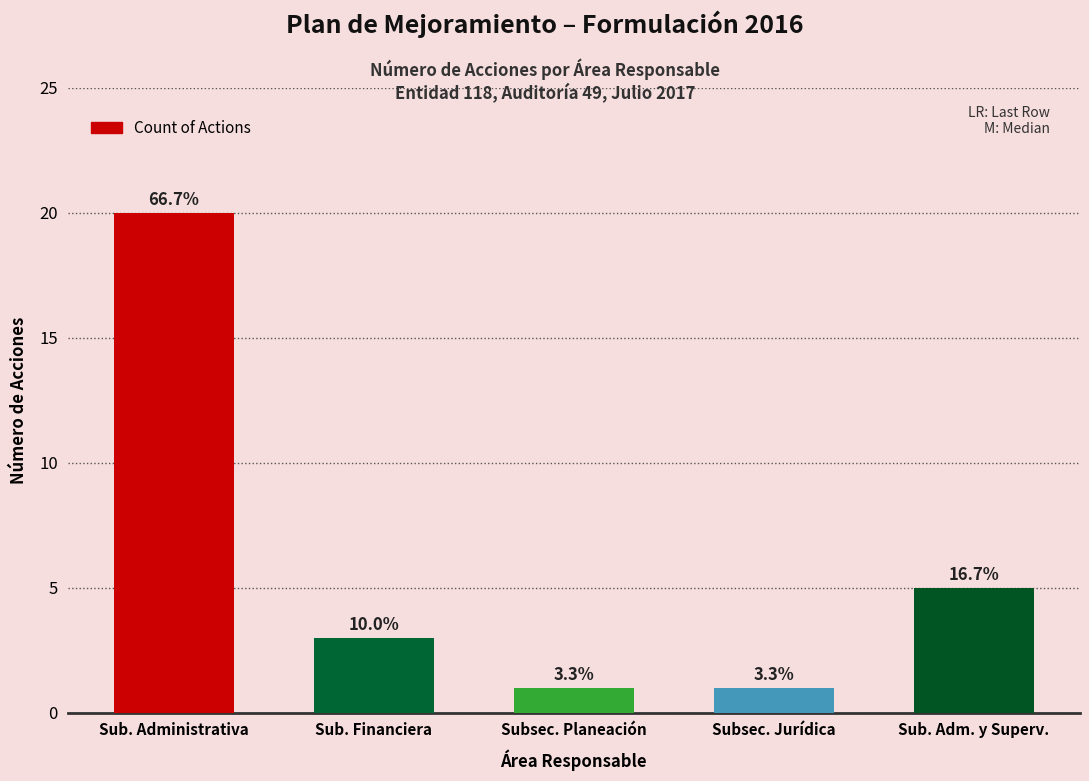

What is the difference between the maximum and minimum values?

19